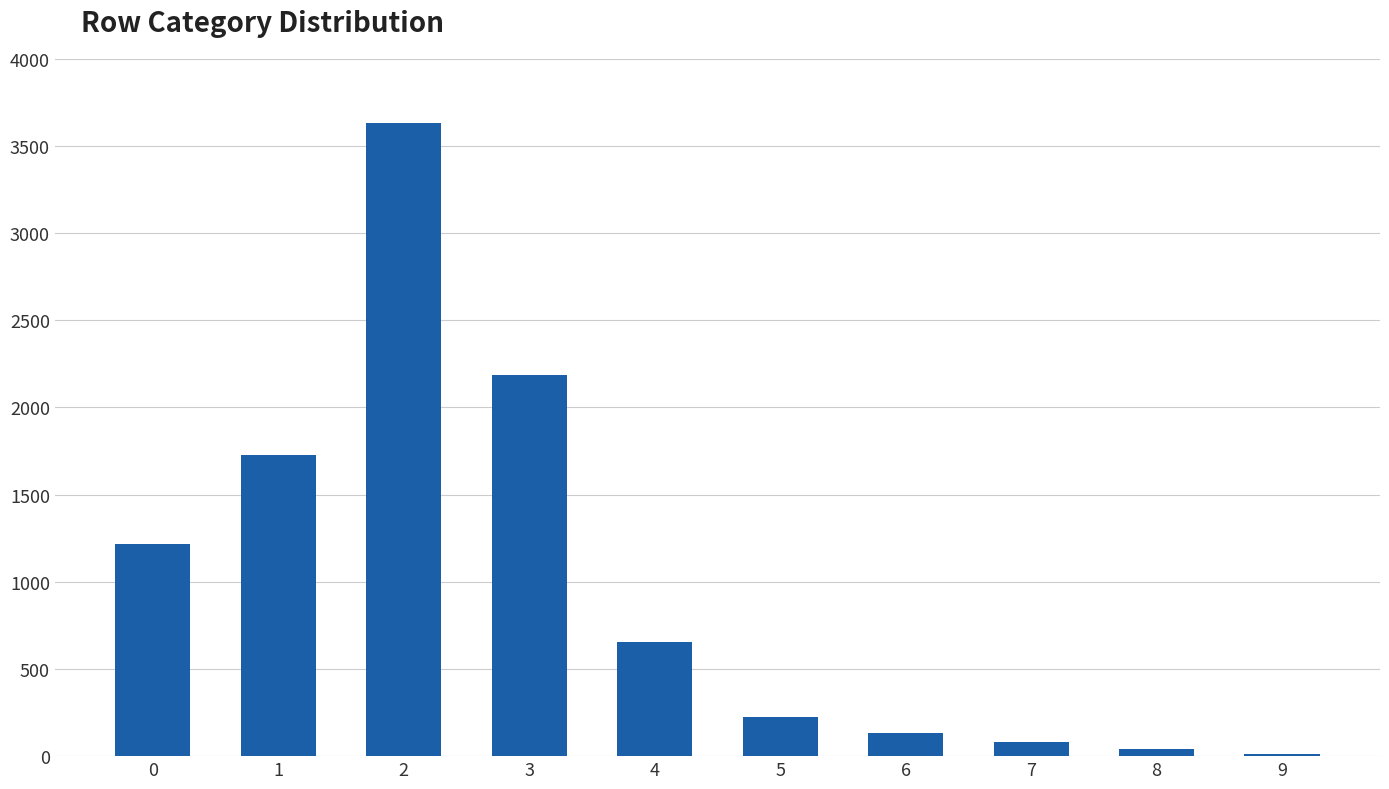

Reading left to right, list all the values displayed in this chart.

0=1214	1=1726	2=3634	3=2187	4=657	5=223	6=134	7=80	8=42	9=12